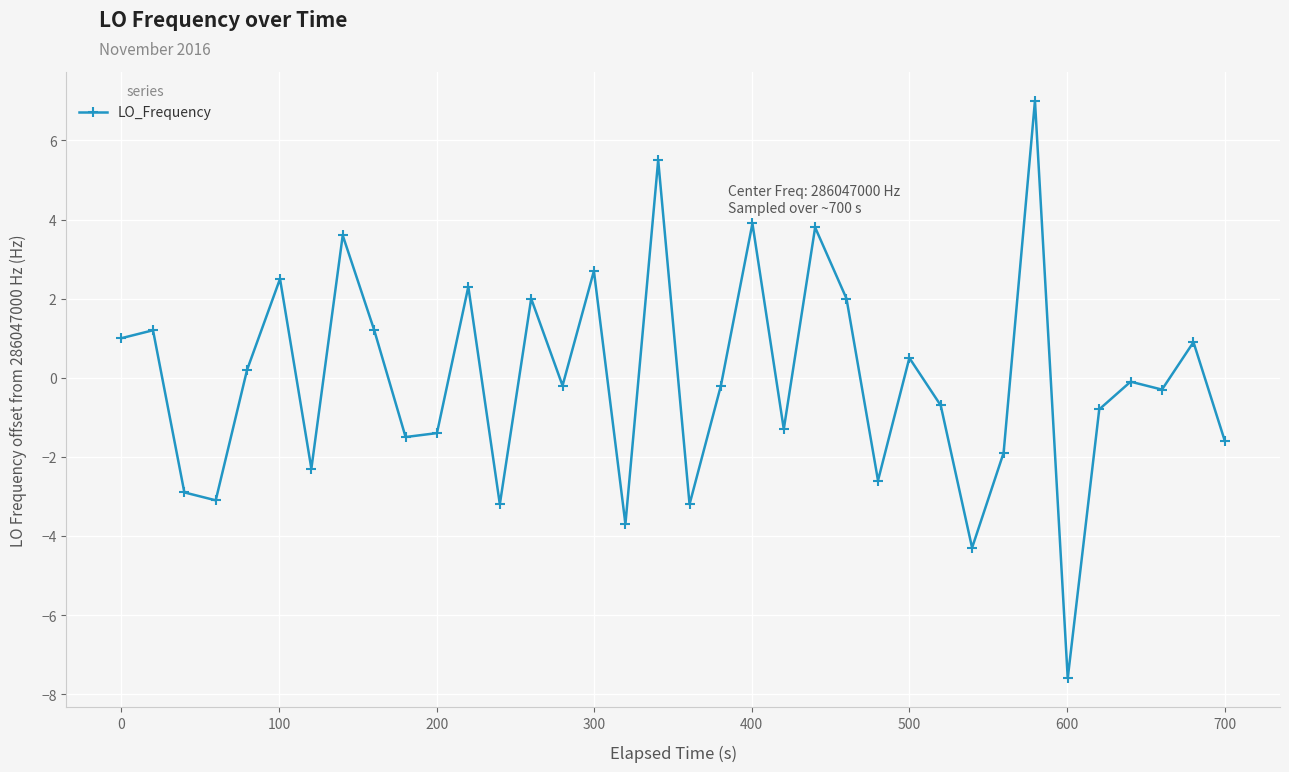

Is this an area chart (filled region under the line)?

No